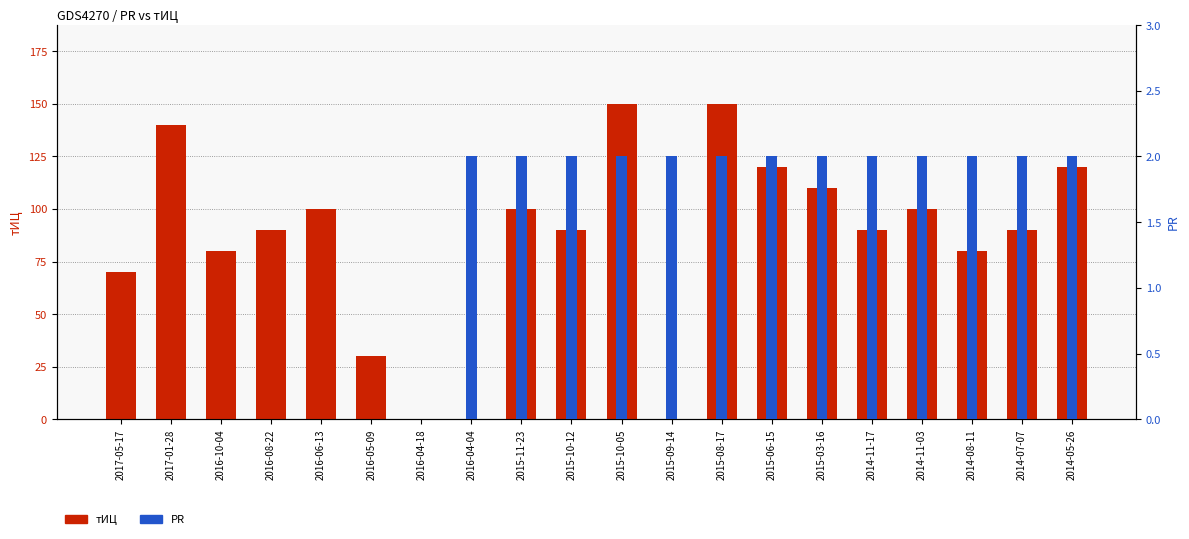

What are all the series names shown in the legend?

тИЦ, PR